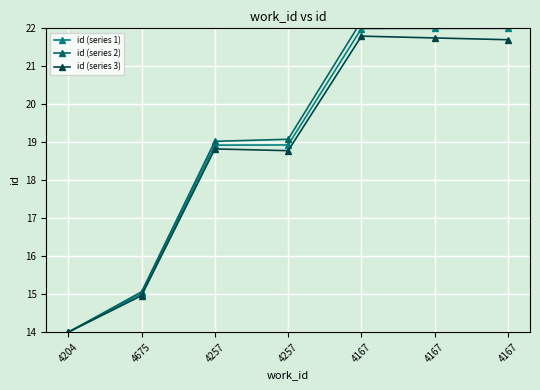

What is the label of the 3rd point from the left?

4257